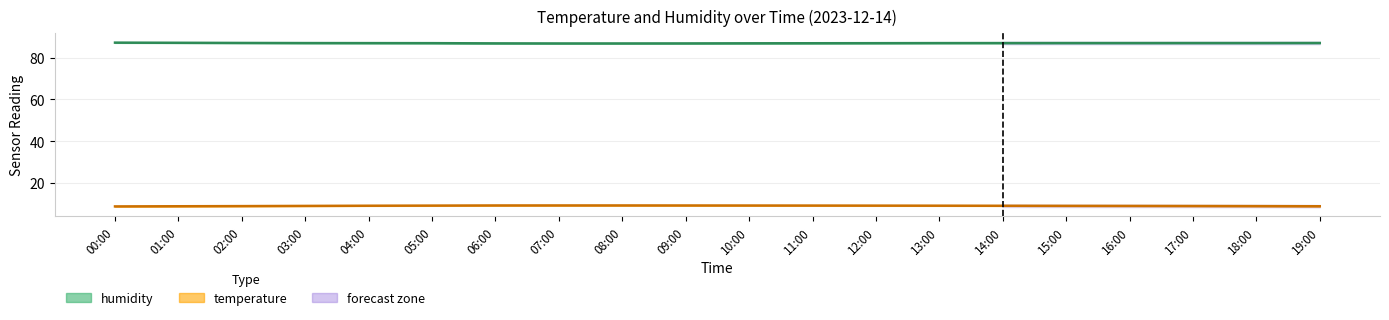

The humidity series shows 87.0 at 13:00. True or false?

True